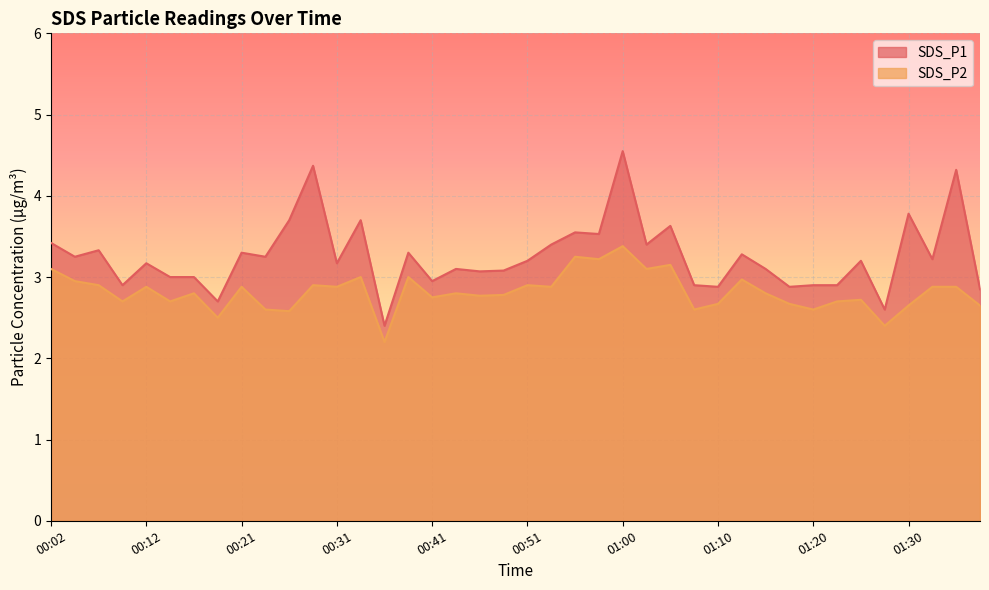

What is the spread (max minus min) of values at 00:24?

0.6